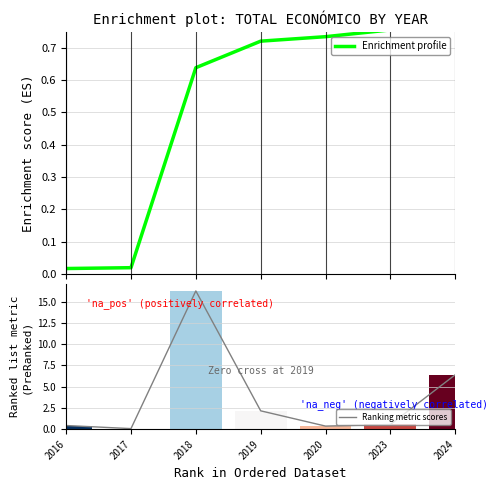

Which series has the widest spread of values?

Ranking metric scores